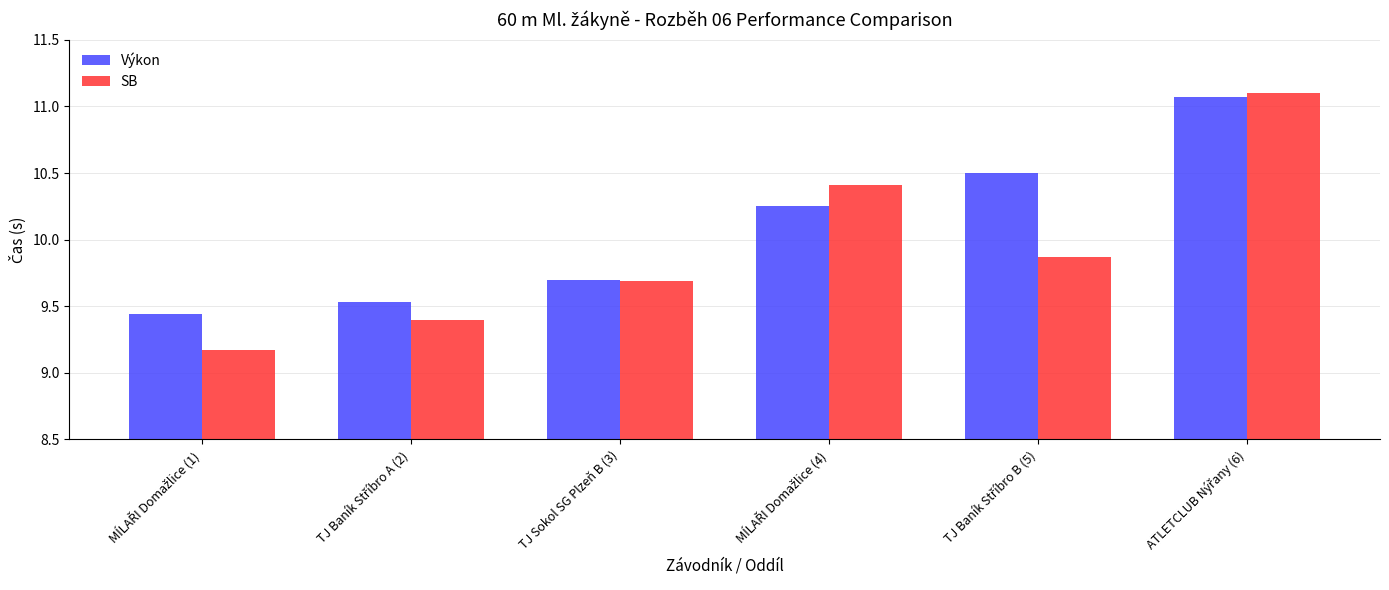

What is the sum of all Výkon values?

60.5